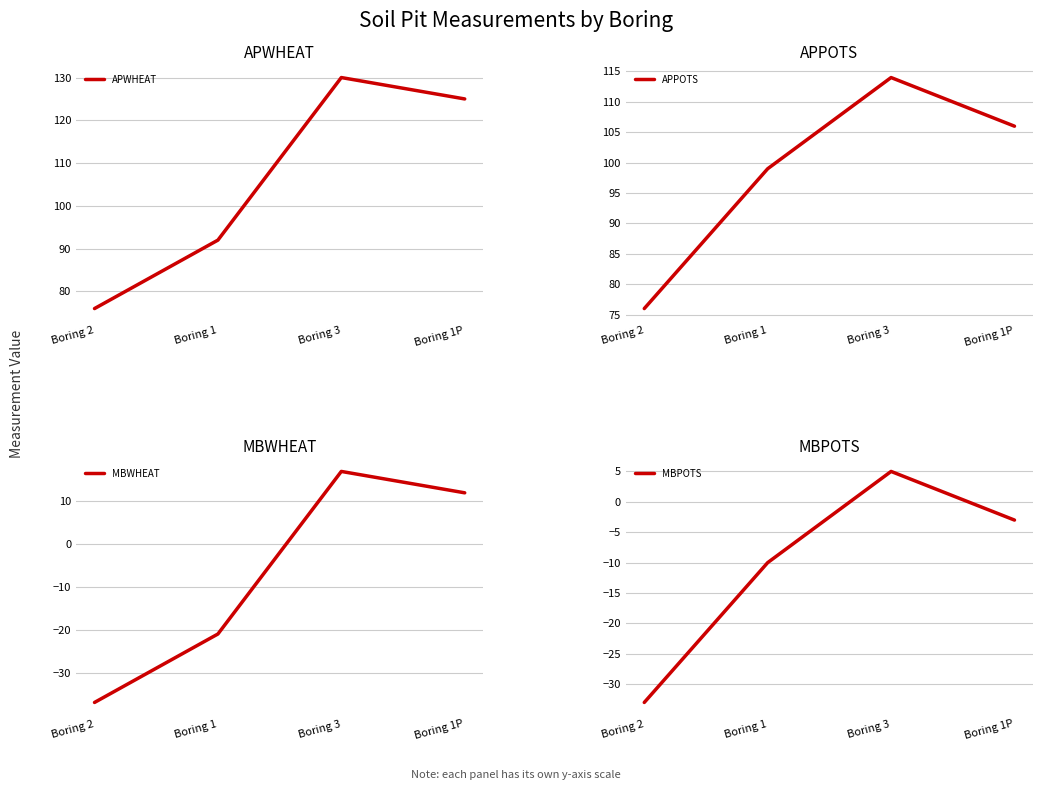

After their last crossing, which series has the higher values: APPOTS or APWHEAT?

APWHEAT